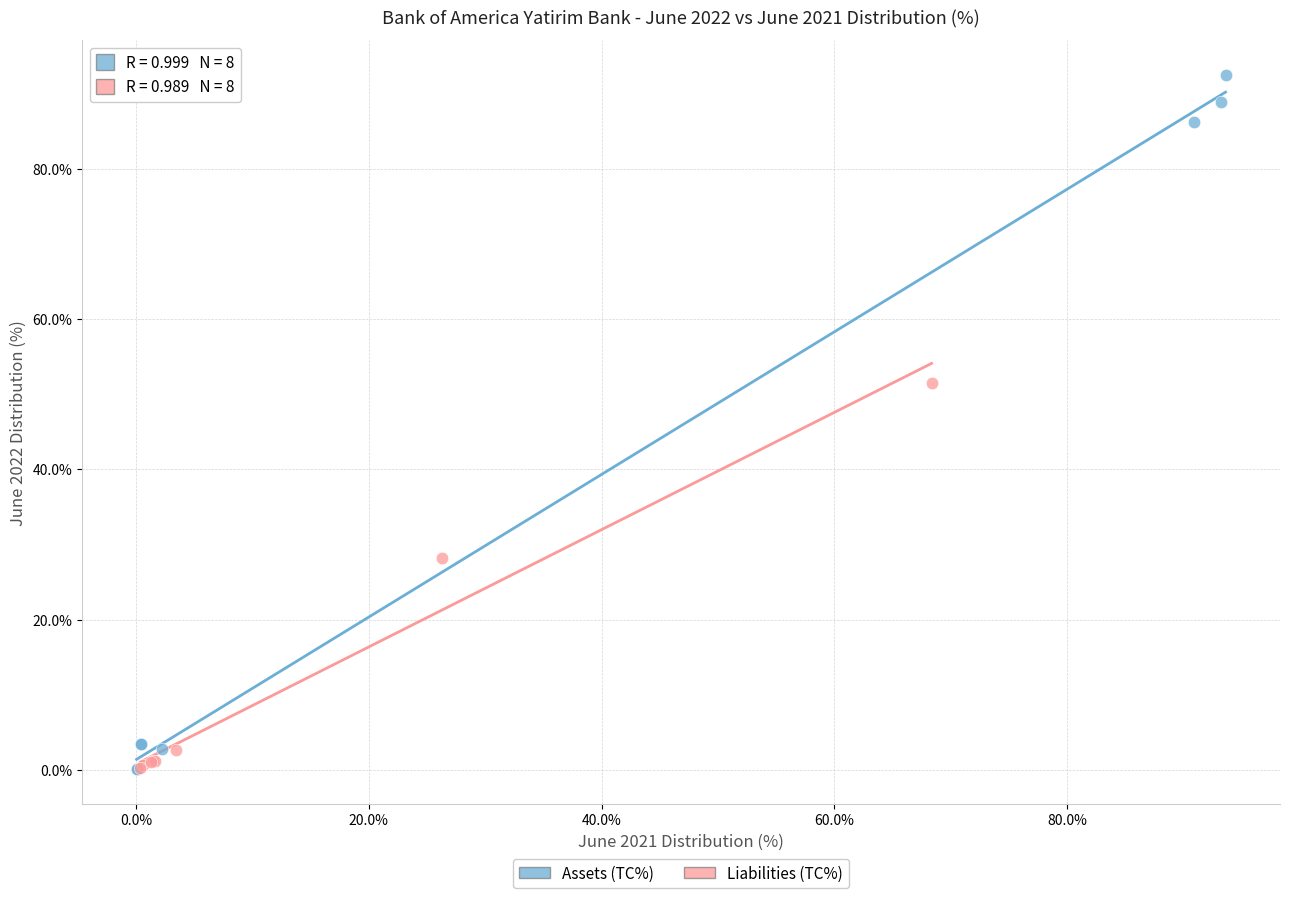

What are all the series names shown in the legend?

Assets (TC%), Liabilities (TC%)